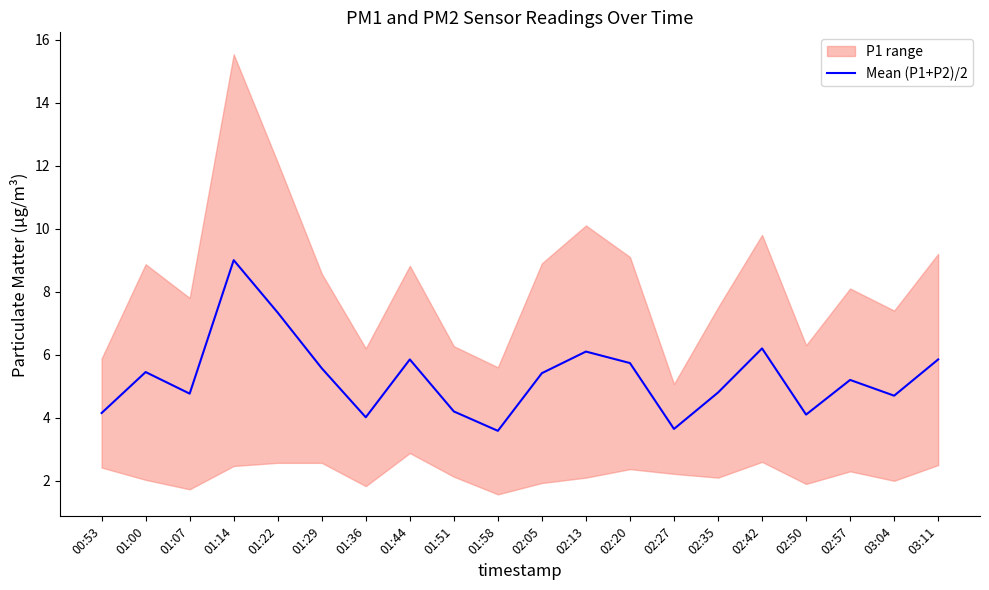

What is the average value?

5.3